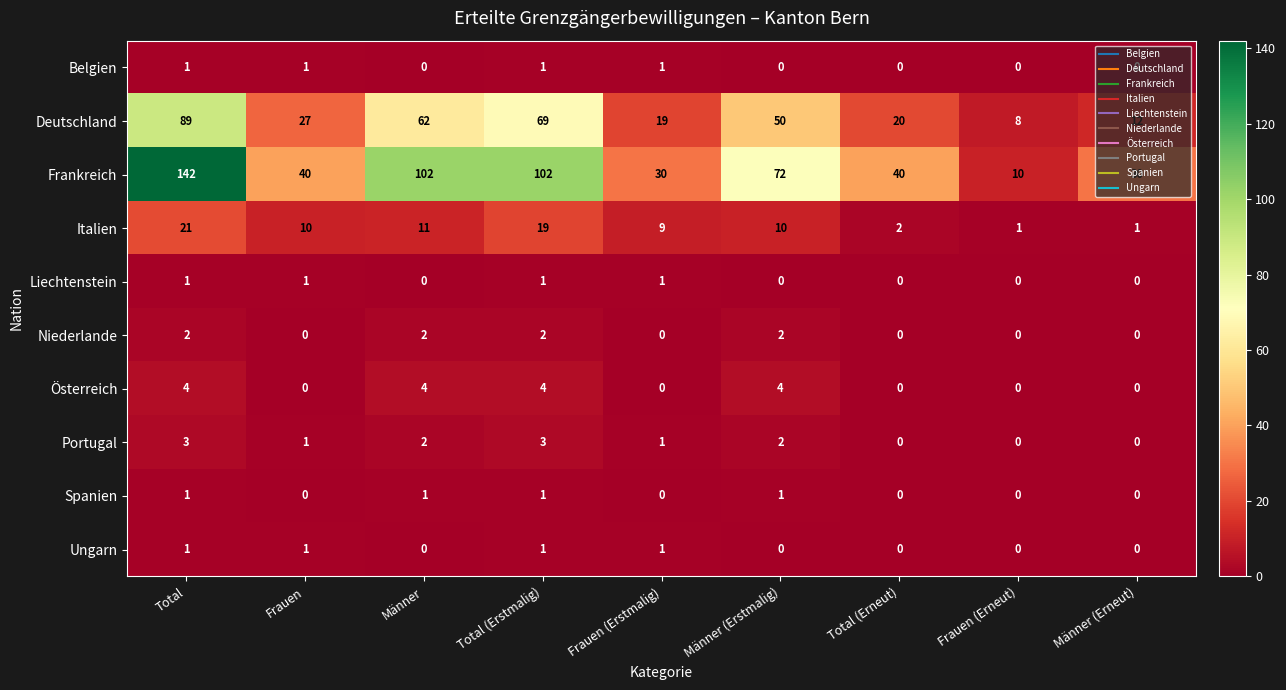

What is the sum of all Italien values?

84